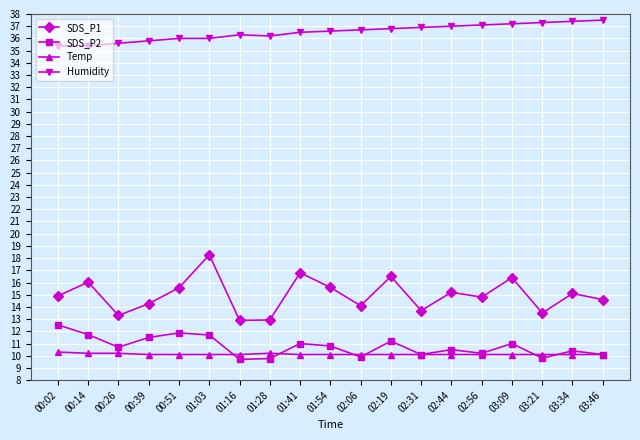

What position from the left is 01:41?

9